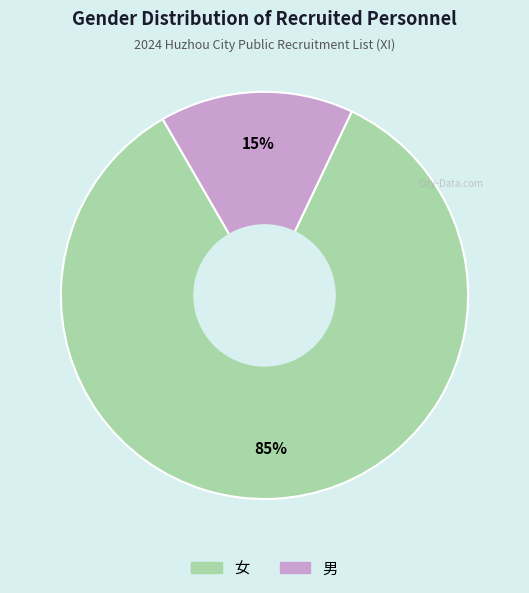

To the nearest percent, what portion does 男 represent?

15%